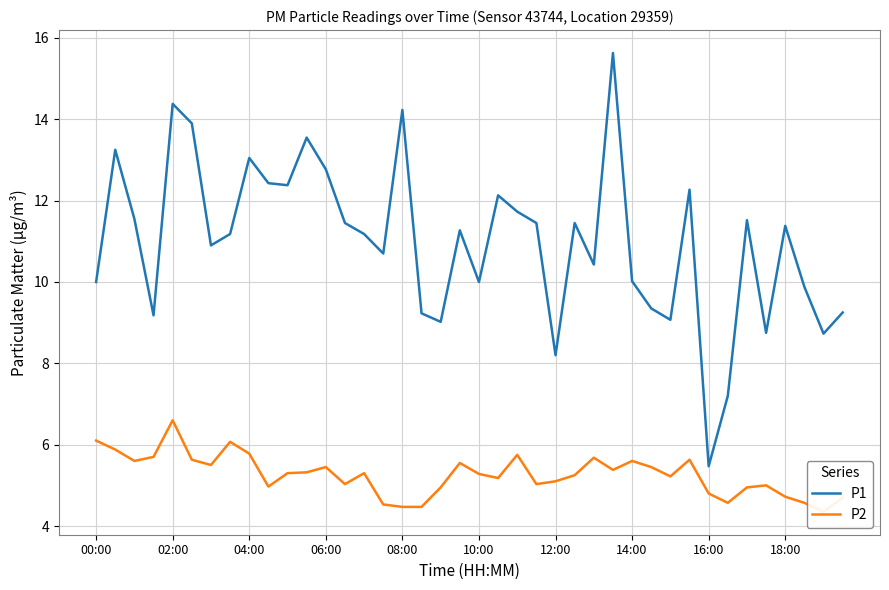

True or false: P1 has a value of 11.4 at 13.

True